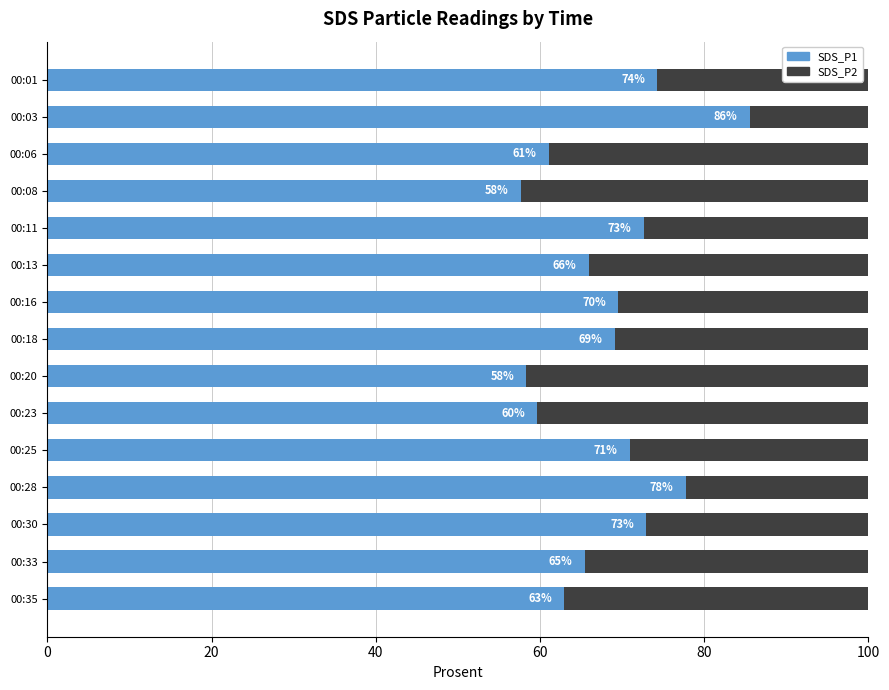

What is the total value across all series at 00:06?

100.0